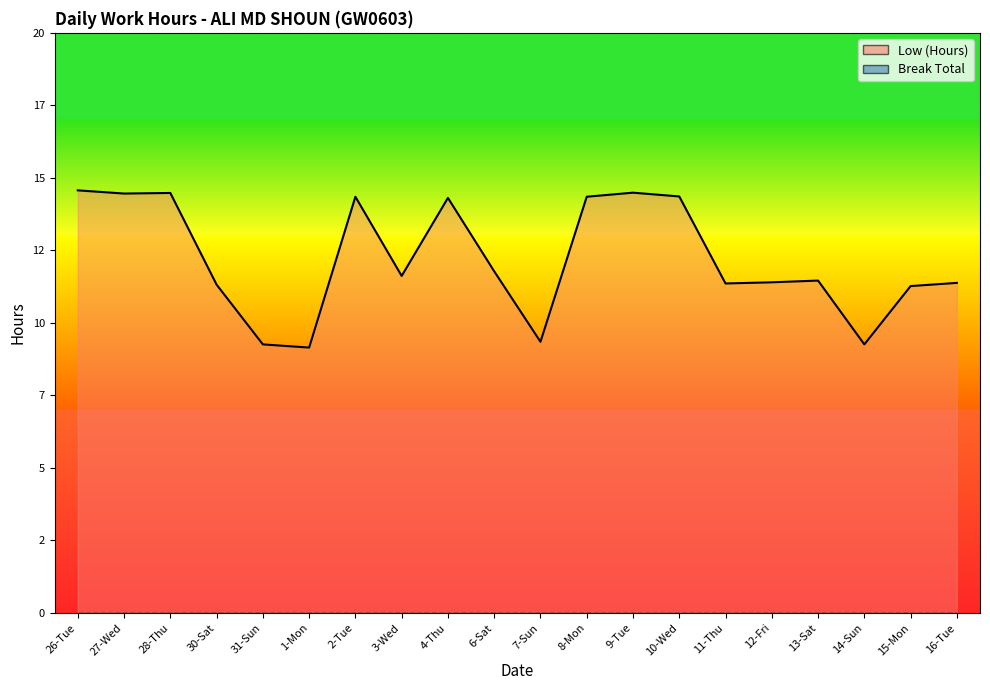

True or false: Break Total_line has a value of 0.0 at 16-Tue.

True